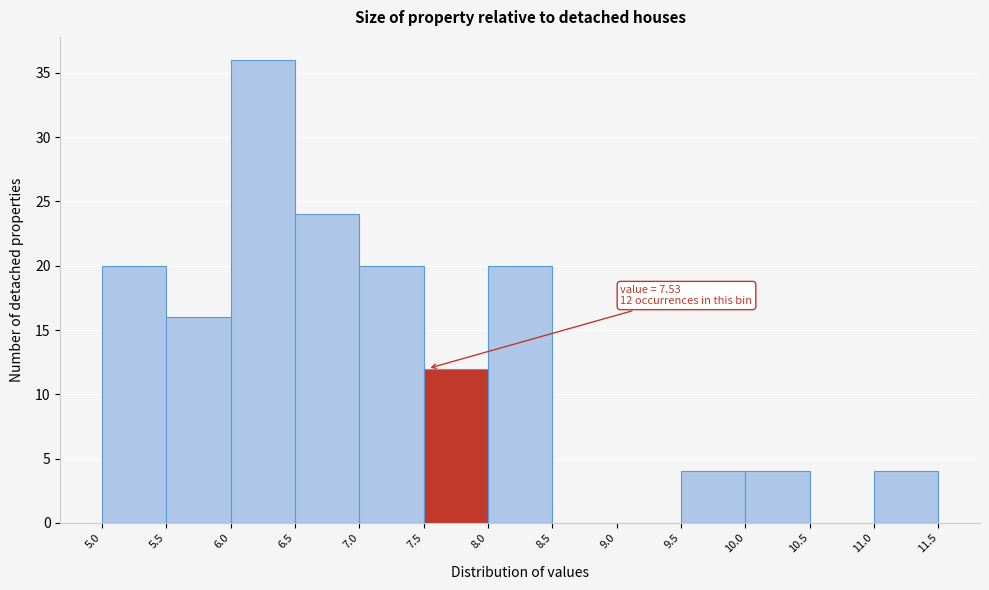

Which range on the x-axis has the tallest bar?

6.0 to 6.5